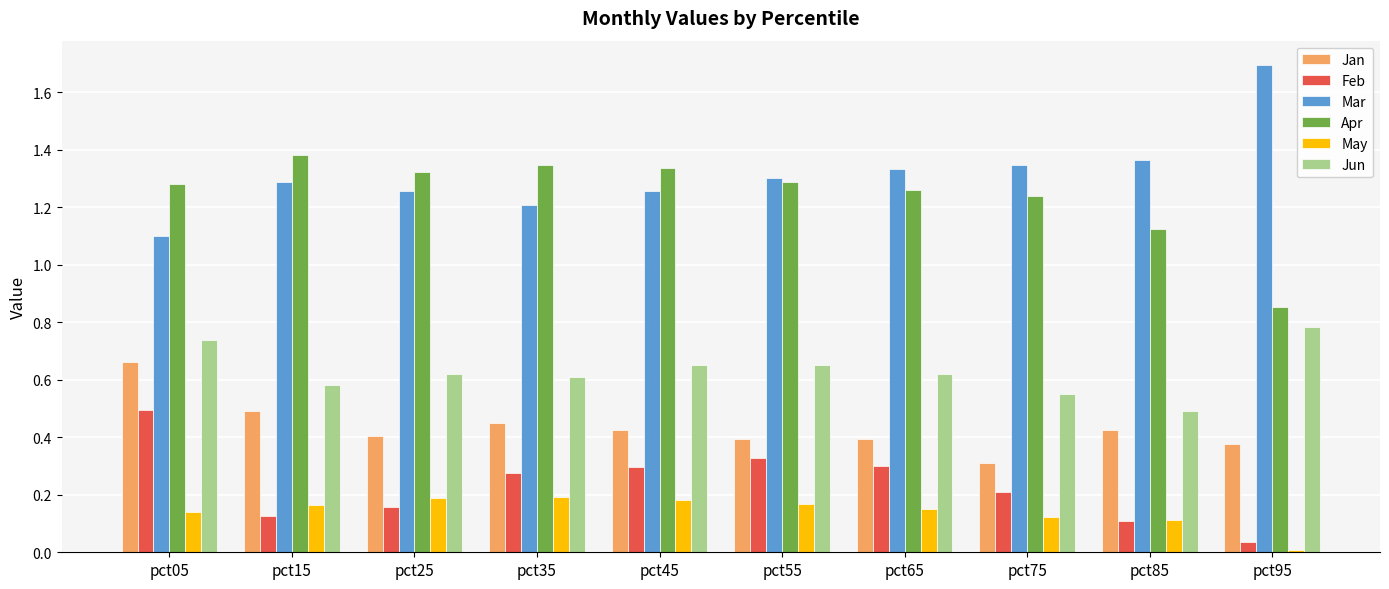

Is the value of Jan at pct85 greater than the value of Feb at pct95?

Yes